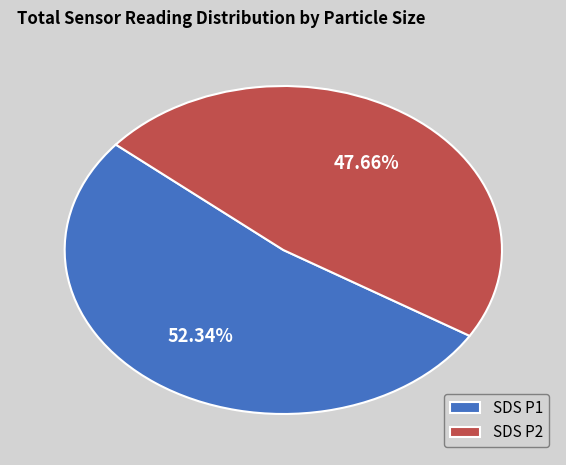

What is the smallest slice in the pie chart?

SDS P2